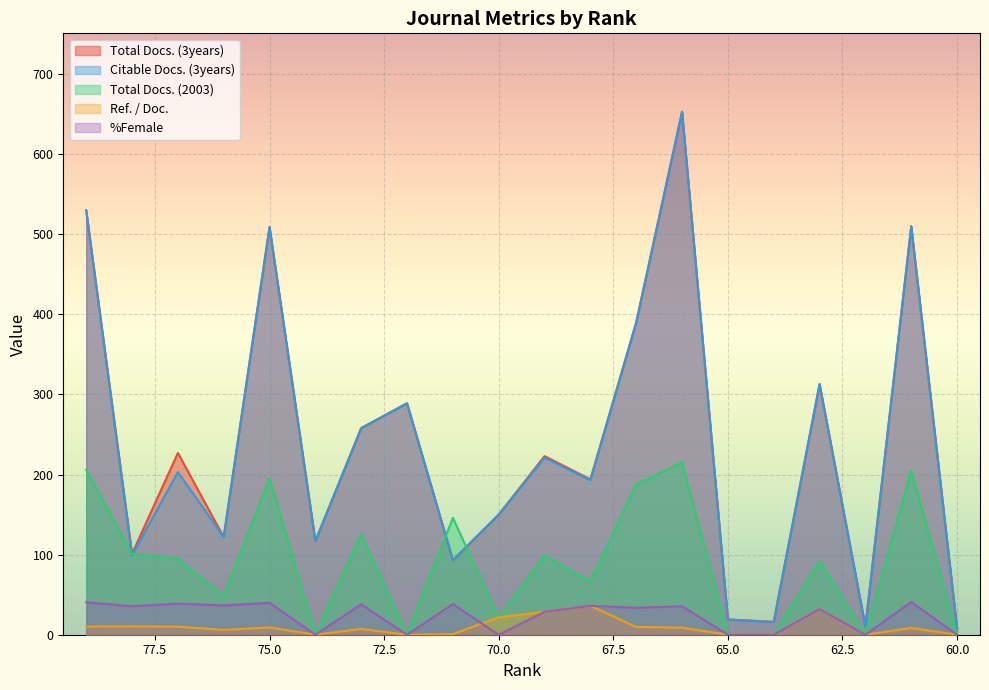

Count the number of categories in the chart.

20